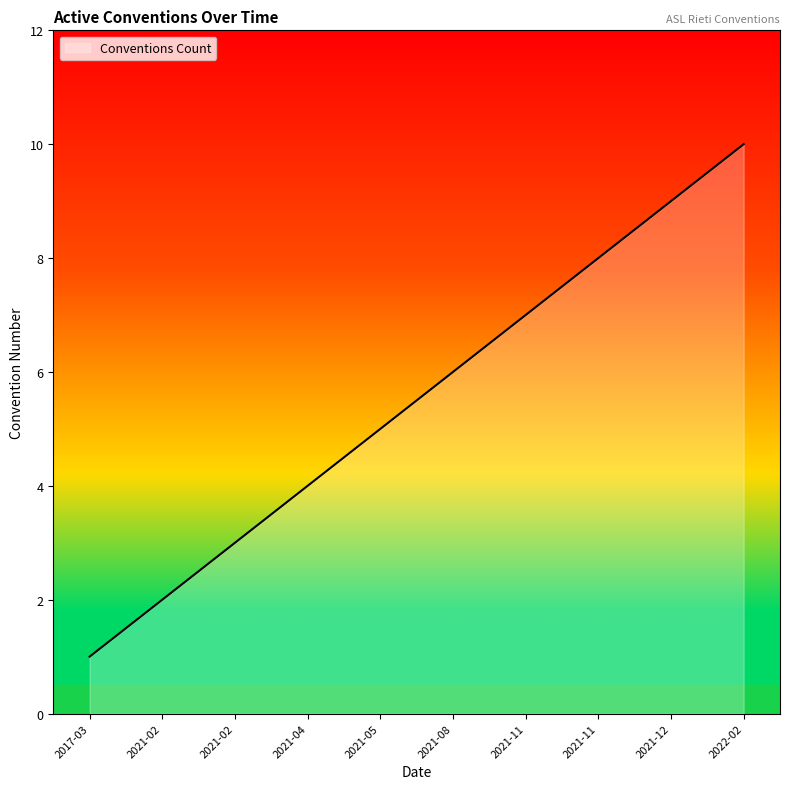

What is the difference between the maximum and minimum values?

9.0